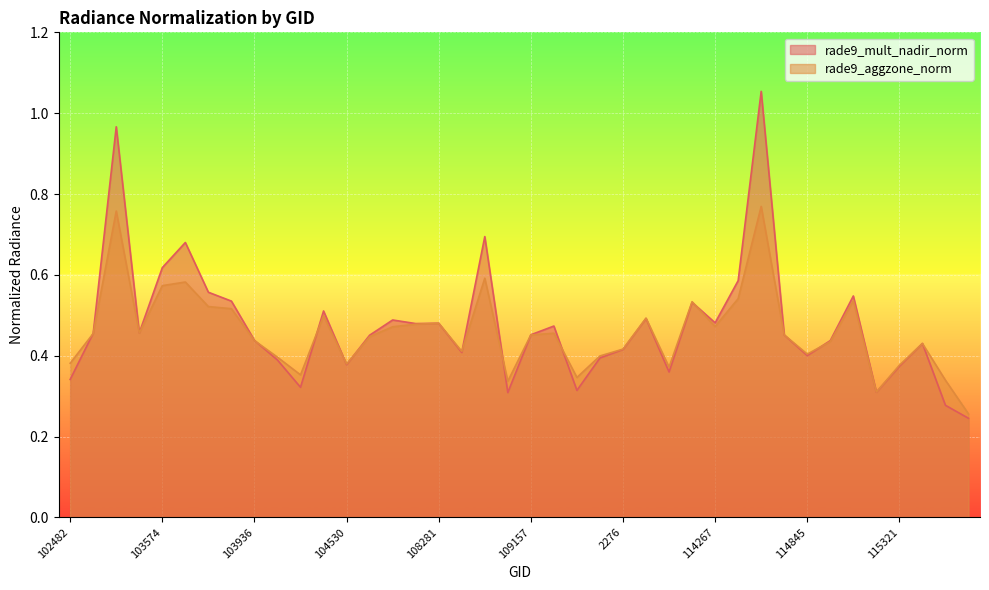

Count the number of data series in this chart.

2